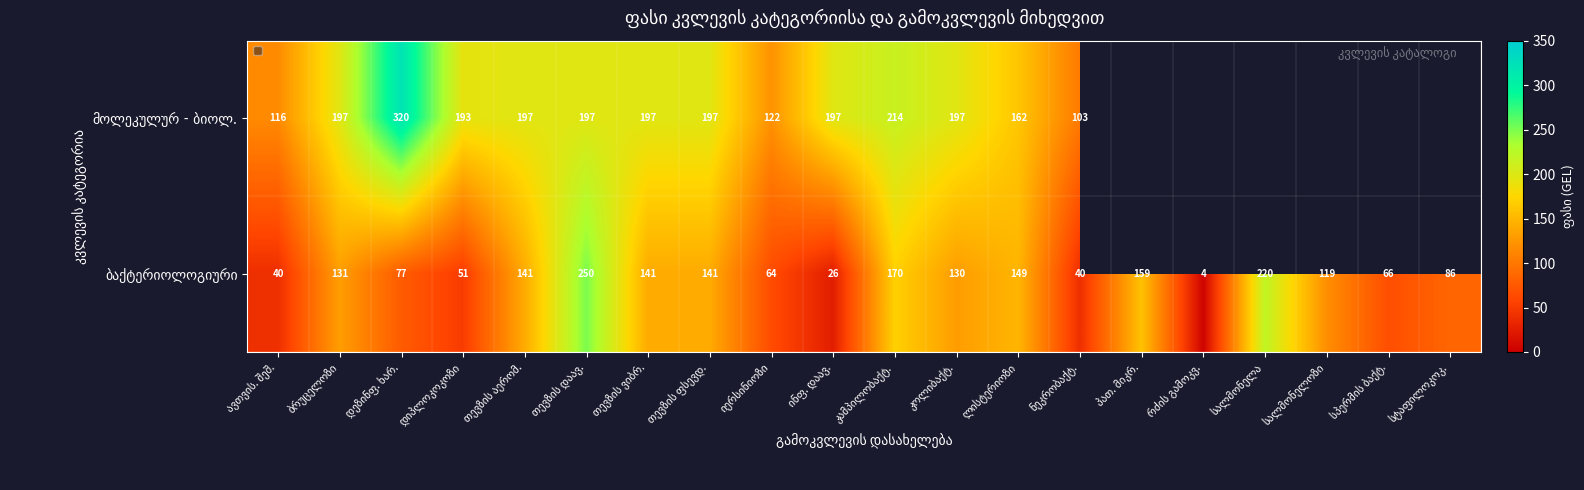

What is the difference between the maximum and second lowest values in the ბაქტერიოლოგიური series?

224.0